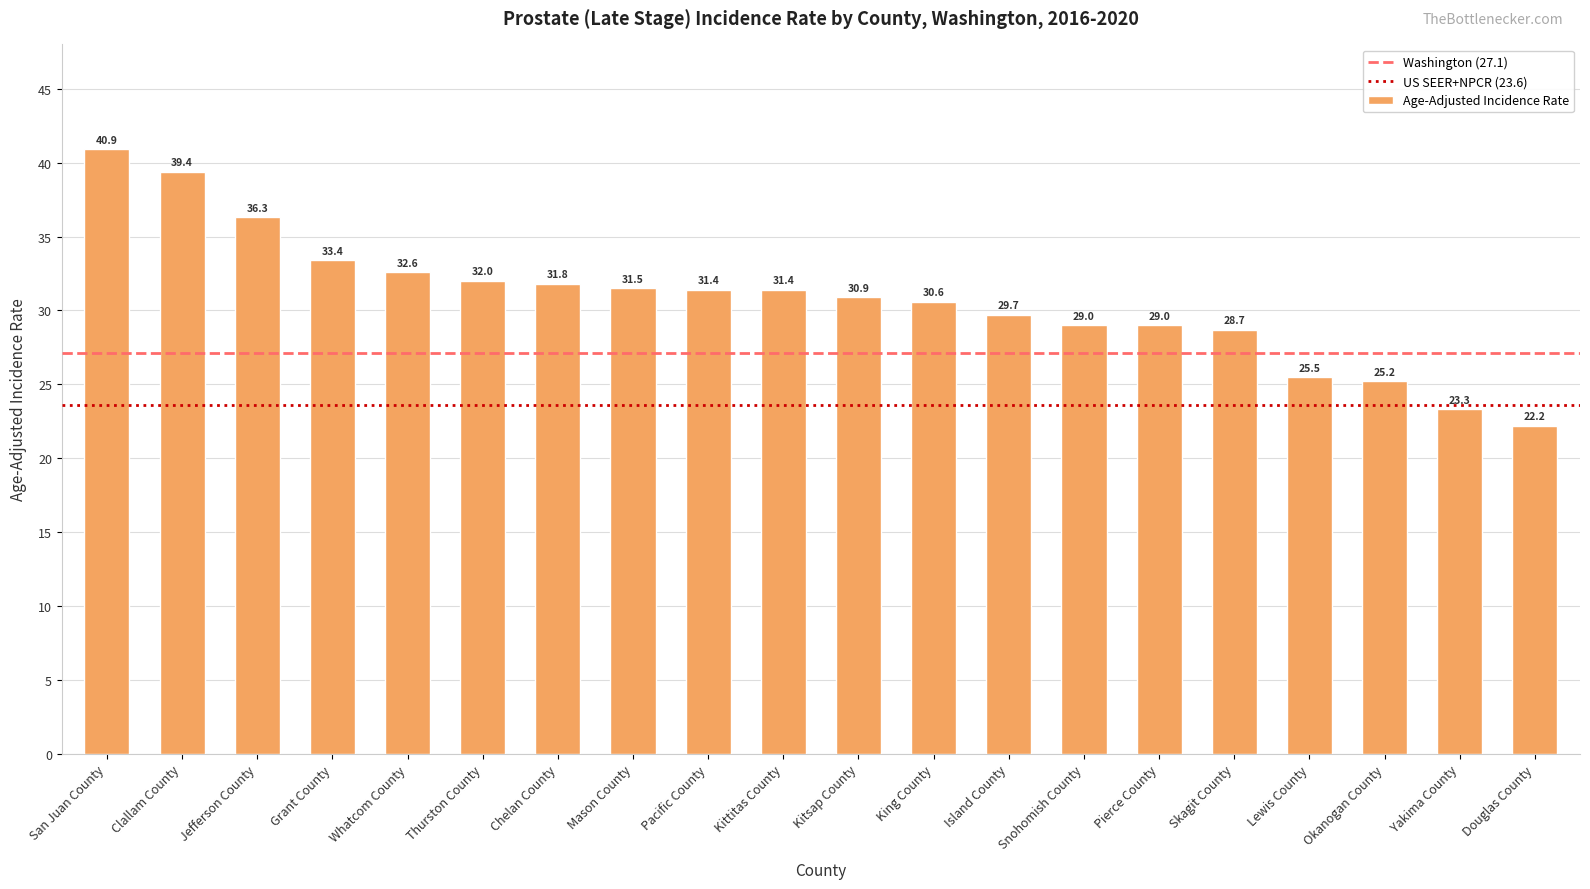

What position from the right is Douglas County?

1